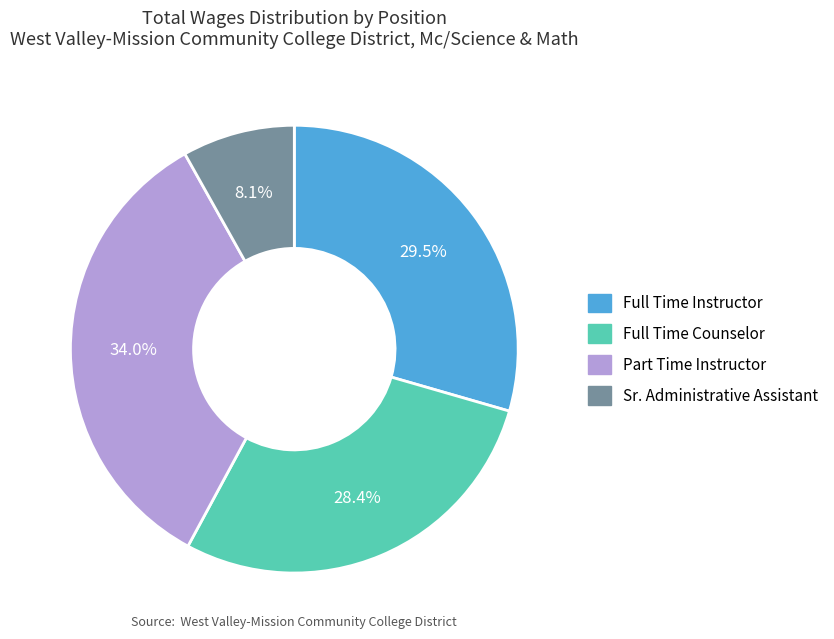

To the nearest percent, what is the difference between the Full Time Counselor and Sr. Administrative Assistant slice percentages?

20%